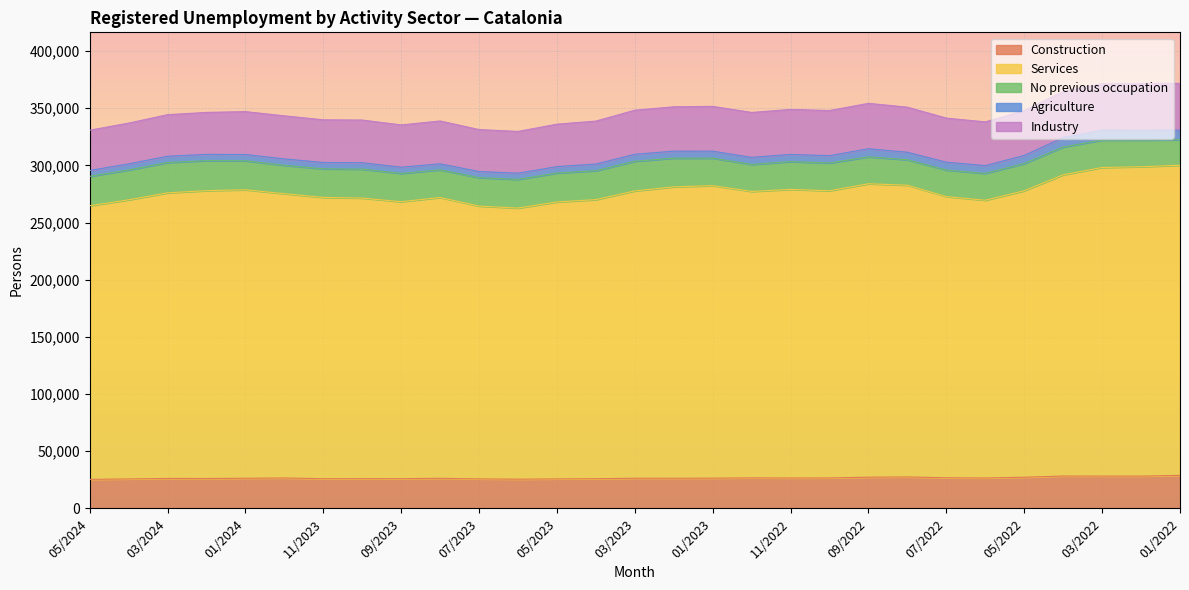

At which label does Industry reach its peak?

02/2022